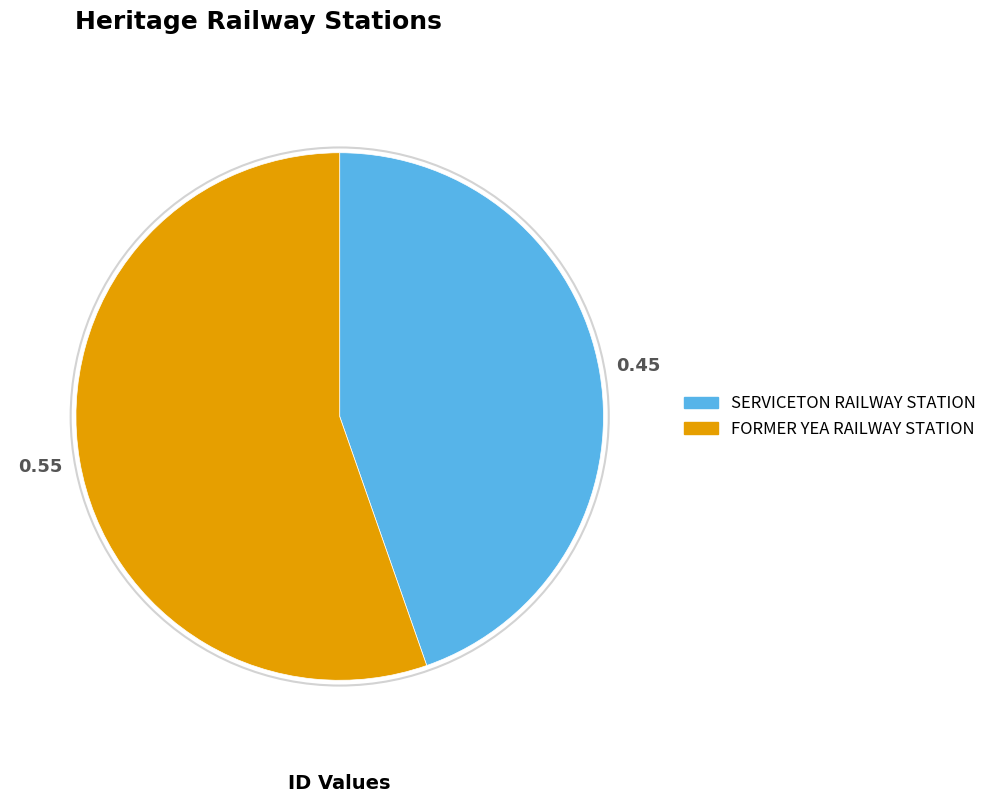

Approximately how many times larger is the value at SERVICETON RAILWAY STATION compared to FORMER YEA RAILWAY STATION?

0.8